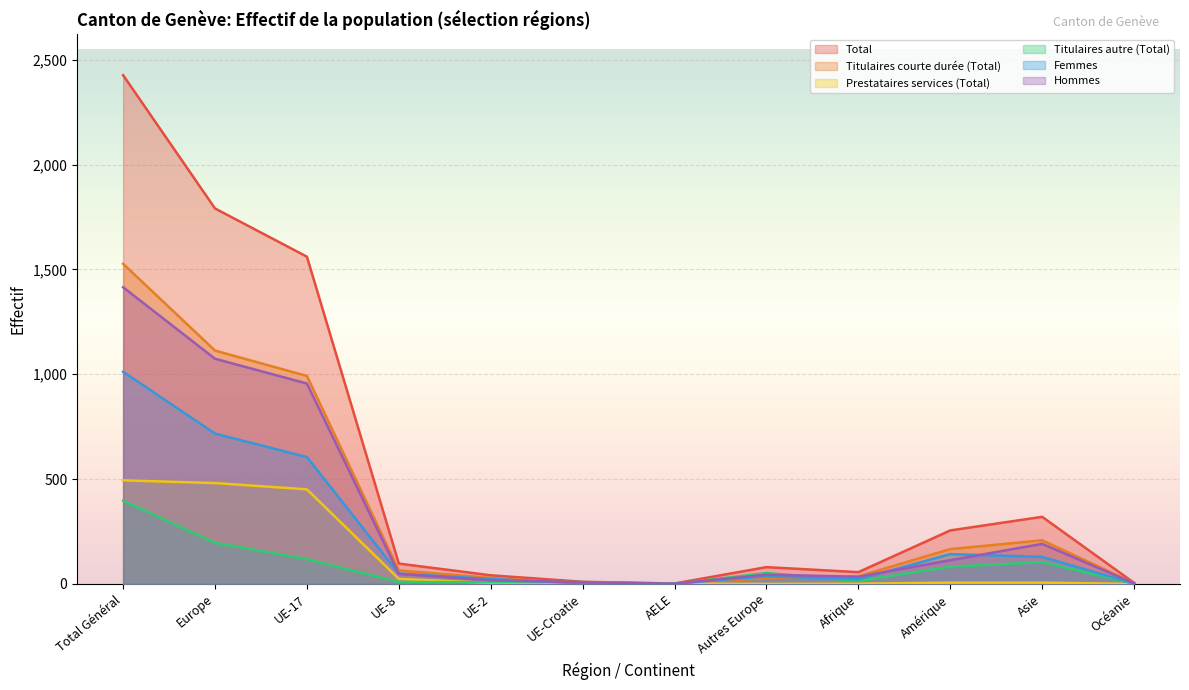

Where is Total nearest to the value 1214?

UE-17